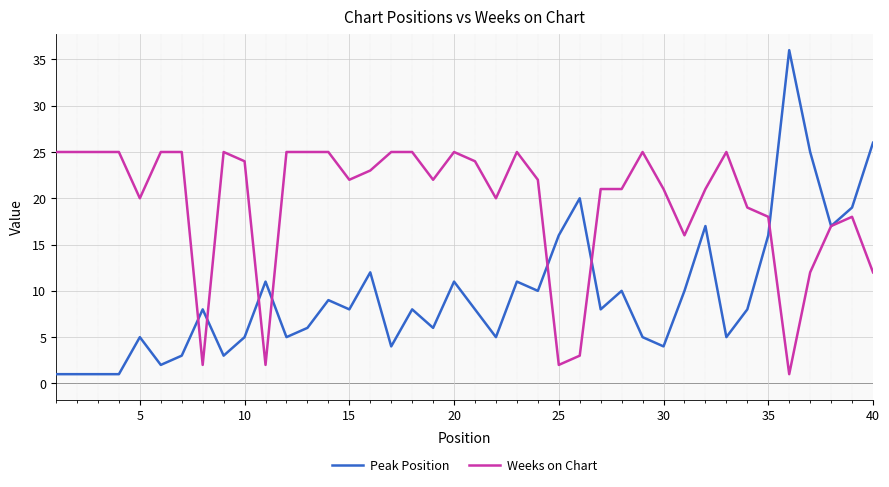

What is the maximum value for Peak Position?

36